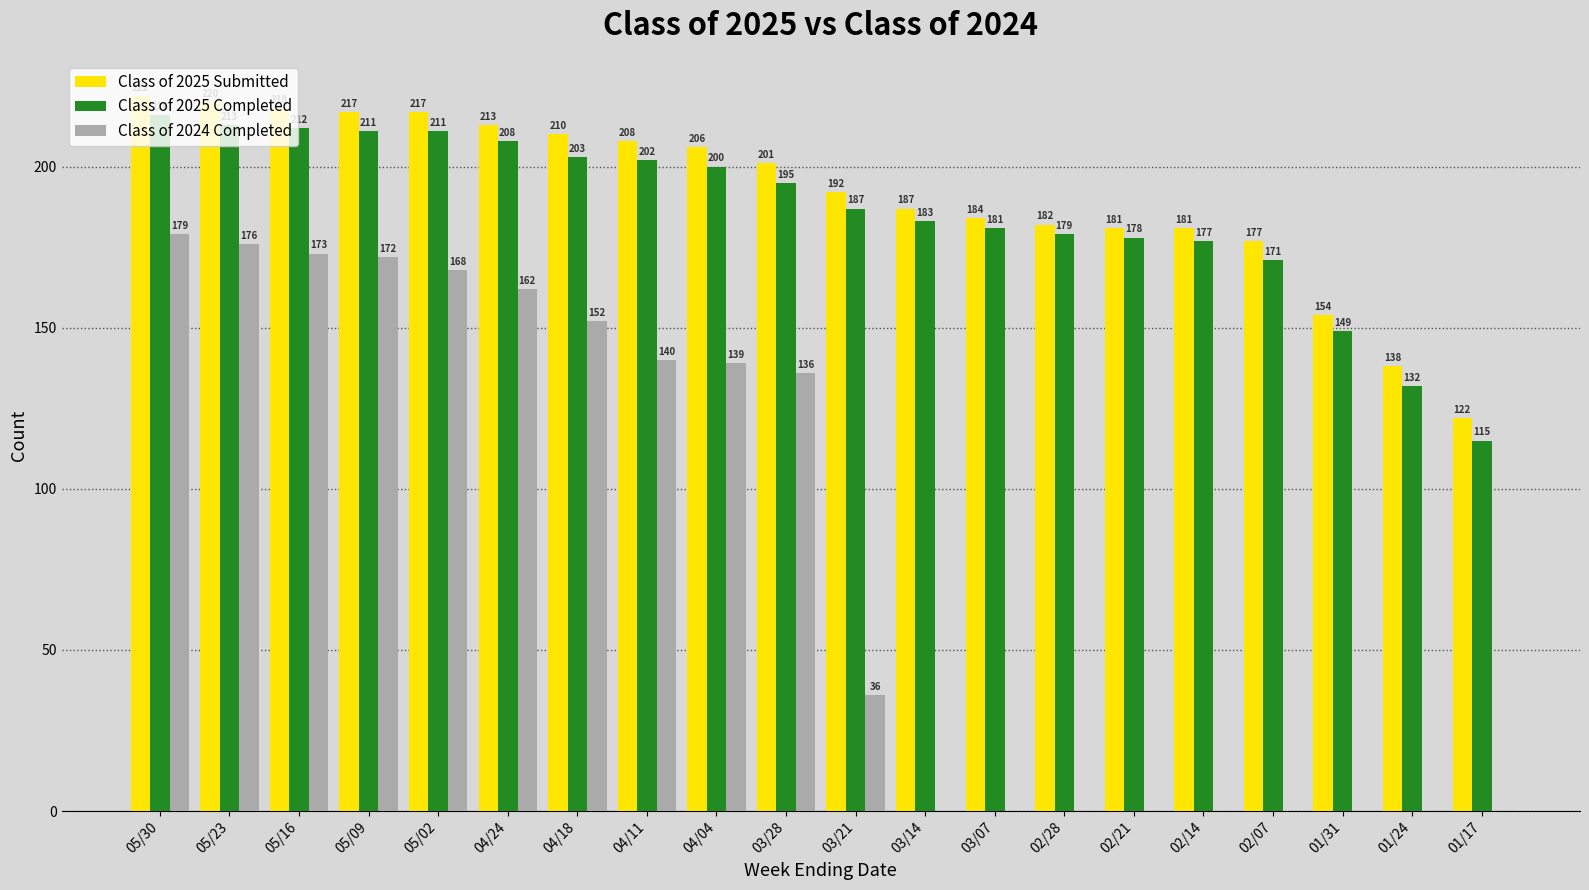

Which series changed the most between 04/18 and 03/21?

Class of 2024 Completed